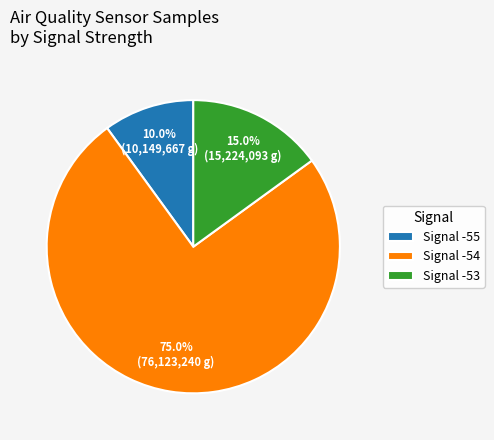

Do Signal -53 and Signal -55 together represent more than half of the pie?

No